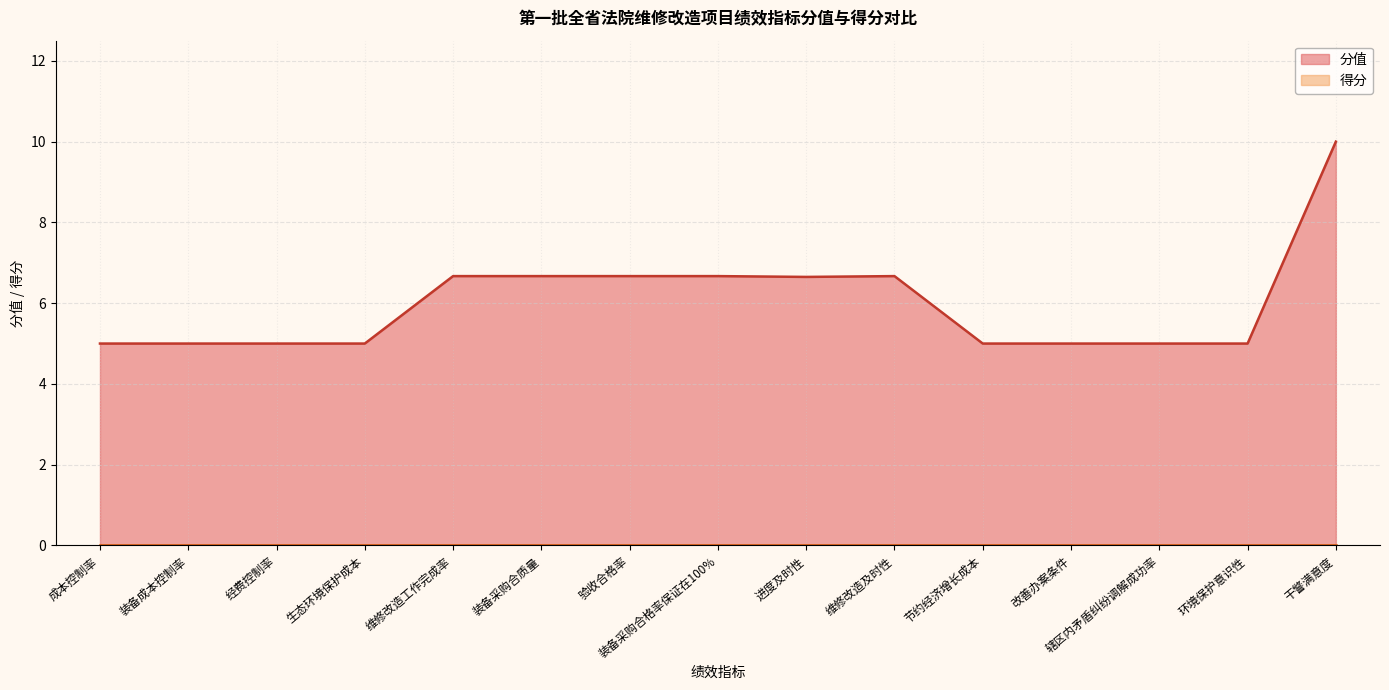

What is the approximate value at 维修改造及时性?

6.7